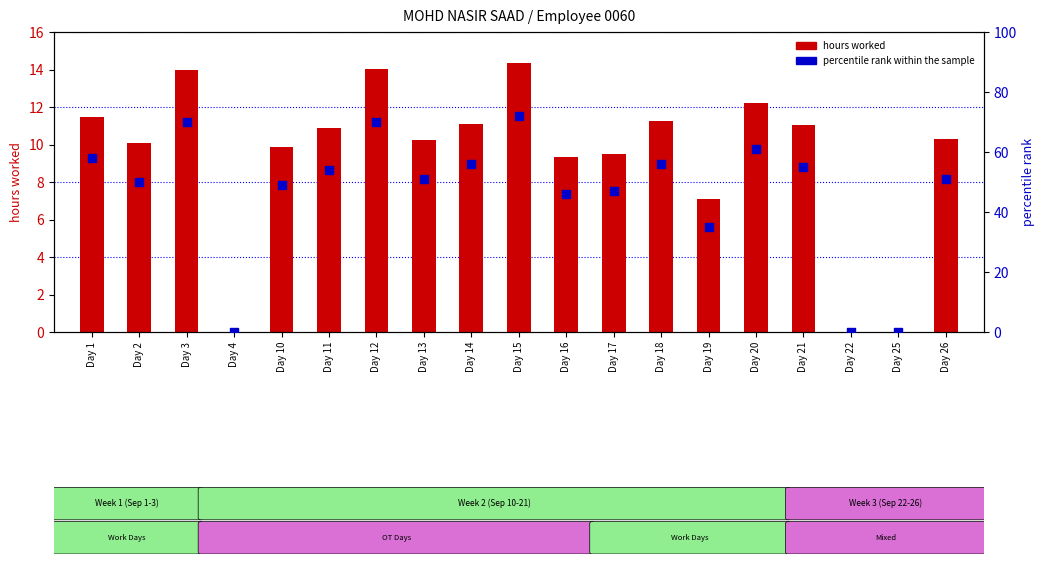

Is the value of hours worked at Day 14 greater than the value of percentile rank within the sample at Day 13?

No